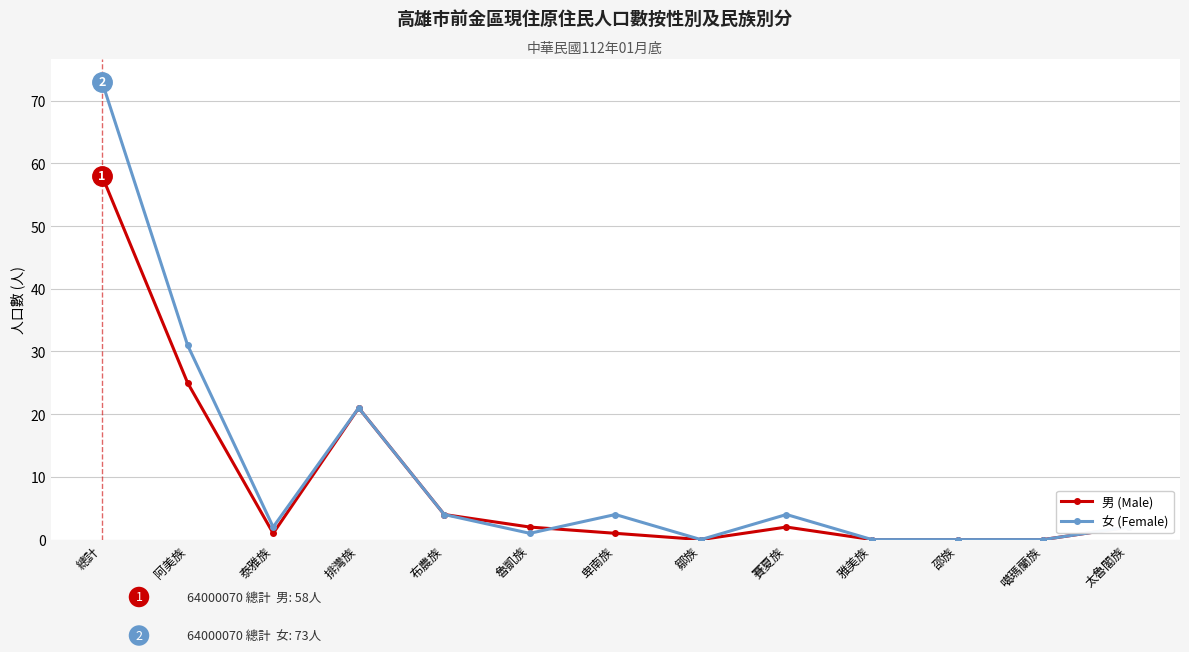

Where is the first local maximum for 男 (Male)?

排灣族